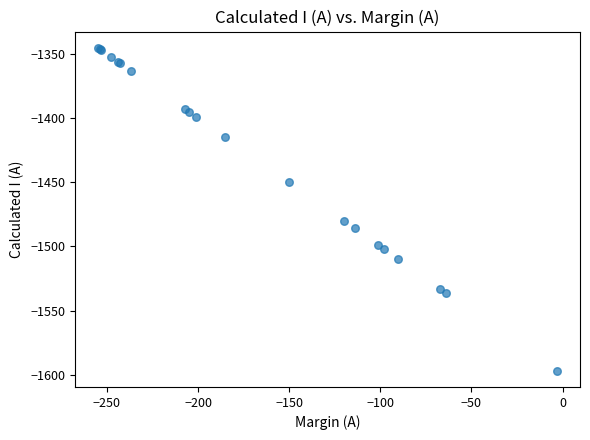

What Y value in the scatter plot is closest to -1471?

-1480